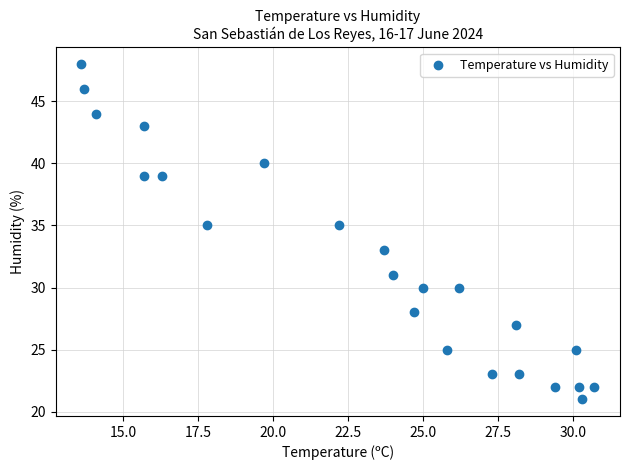

What is the range of Y values (max minus min)?

27